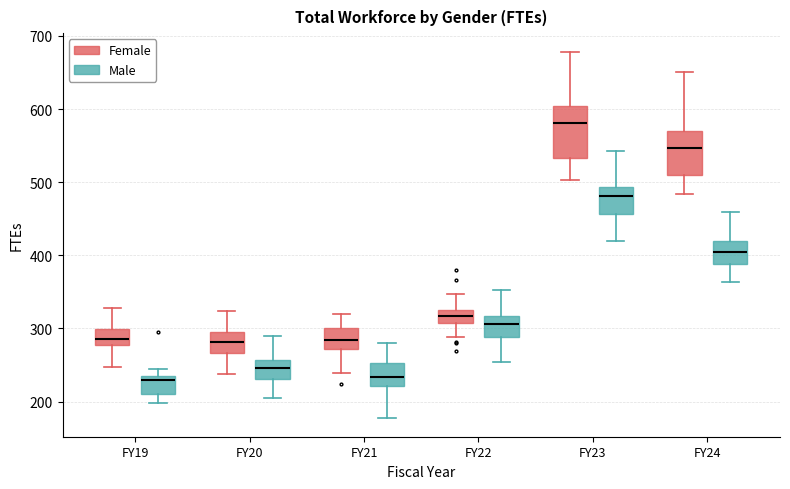

Where does the lower whisker of the box for FY22 (Male) end on the y-axis? The values are not printed on the chart, so give them approximately, as read against the axis.

250